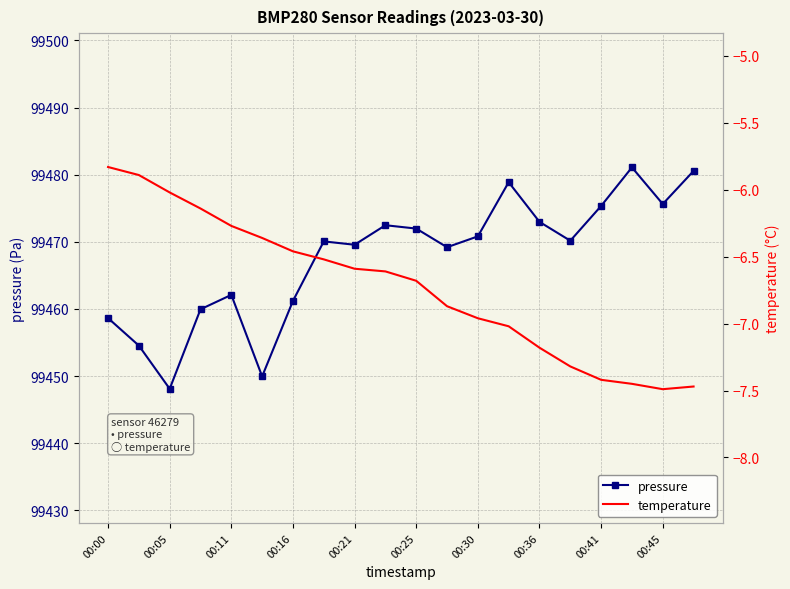

Which category has the highest value across all series?

17